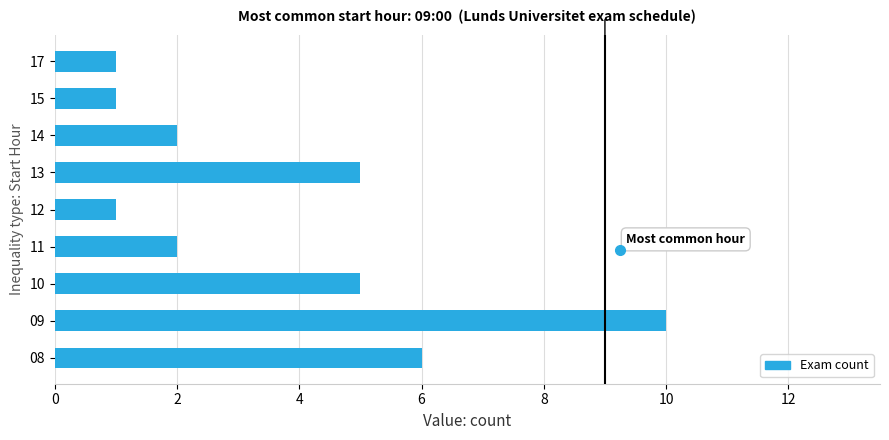

Reading bottom to top, extract all data points from this chart.

6	10	5	2	1	5	2	1	1